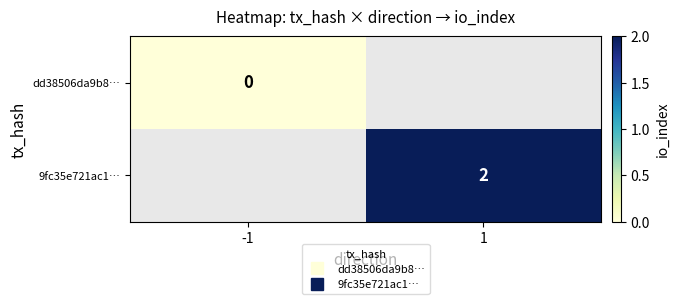

Which series has the largest range (max minus min)?

9fc35e721ac1…